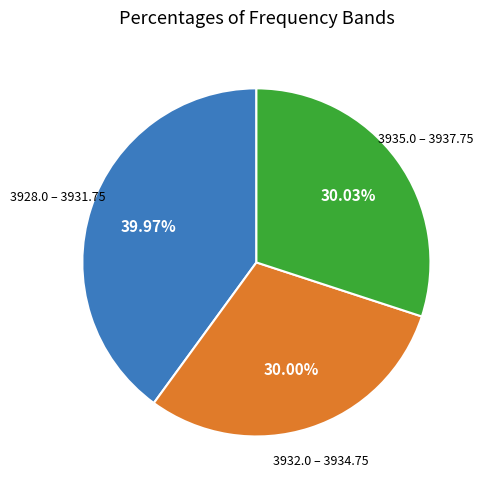

Is there a majority slice in this chart?

No